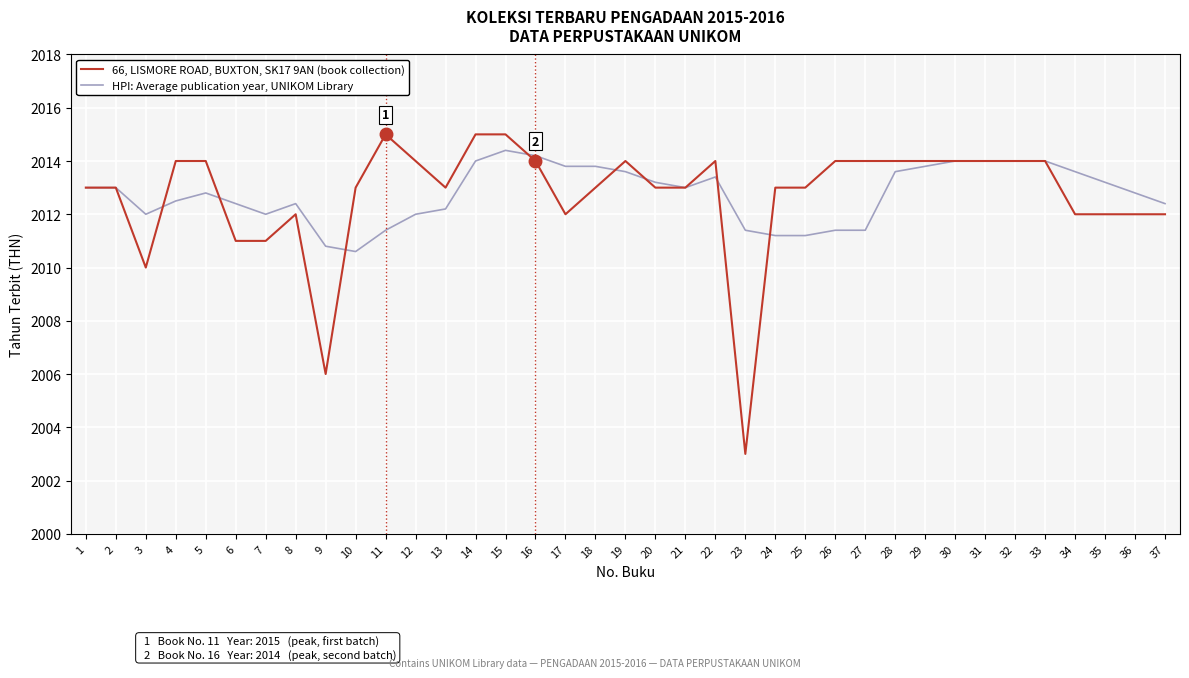

What is the difference between the maximum and minimum values in the 66, LISMORE ROAD, BUXTON, SK17 9AN (book collection) series?

12.0